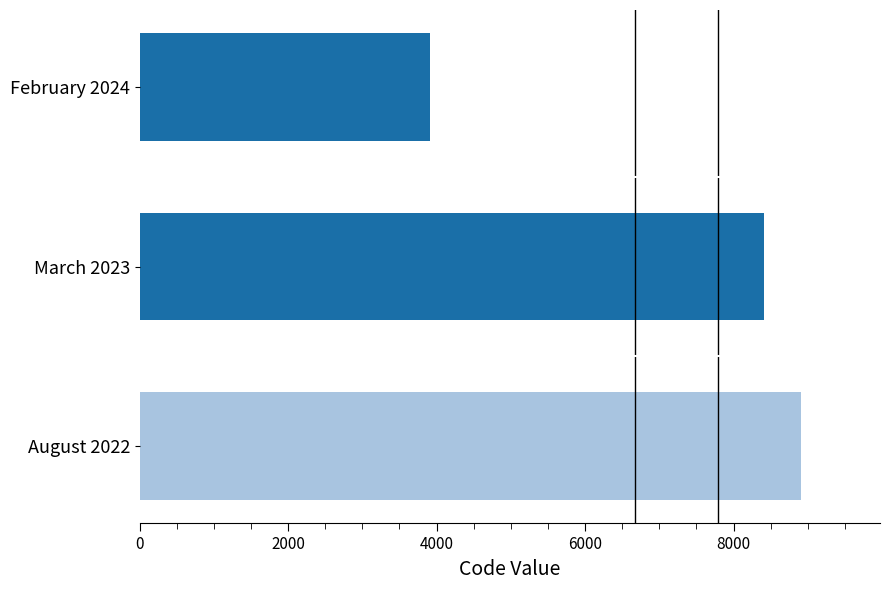

How many values are below 8407?

1